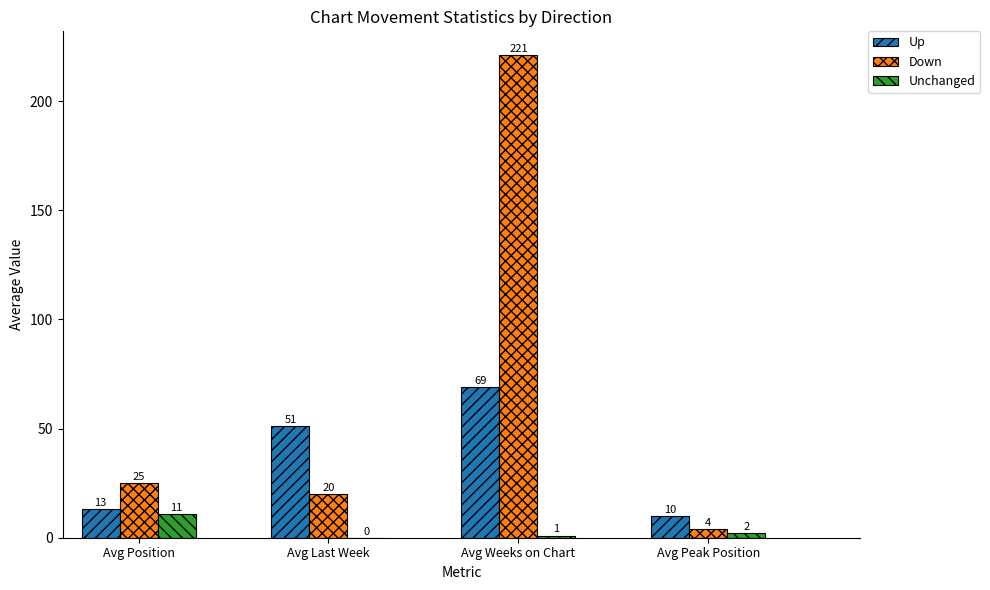

Does the chart contain stacked bars?

No